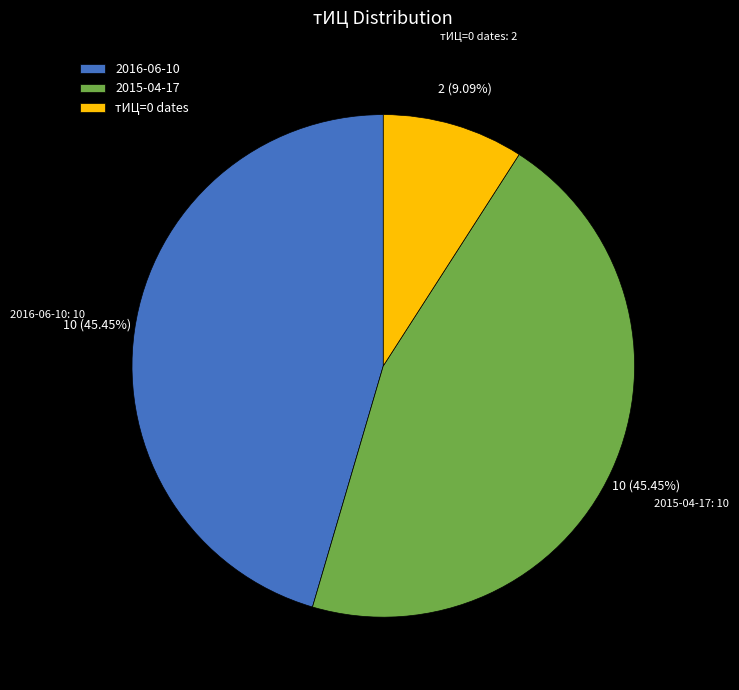

Do тИЦ=0 dates and 2016-06-10 together represent more than half of the pie?

Yes